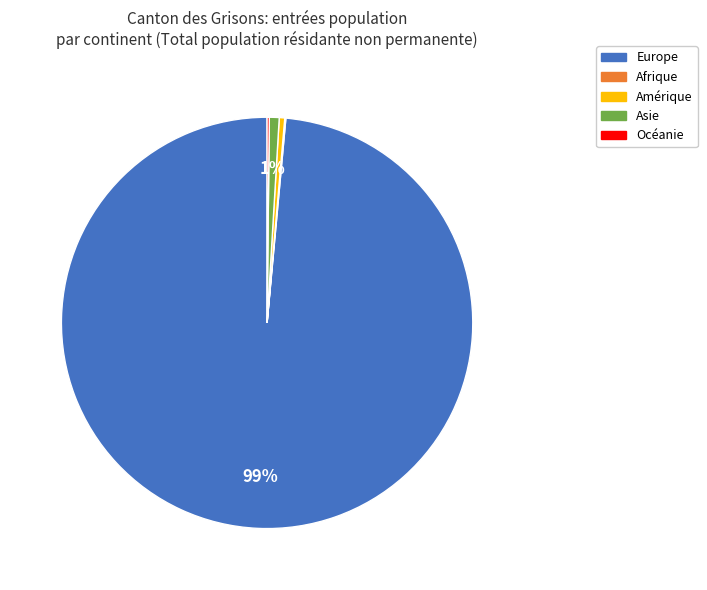

Is it true that Europe is 87% of the pie?

False